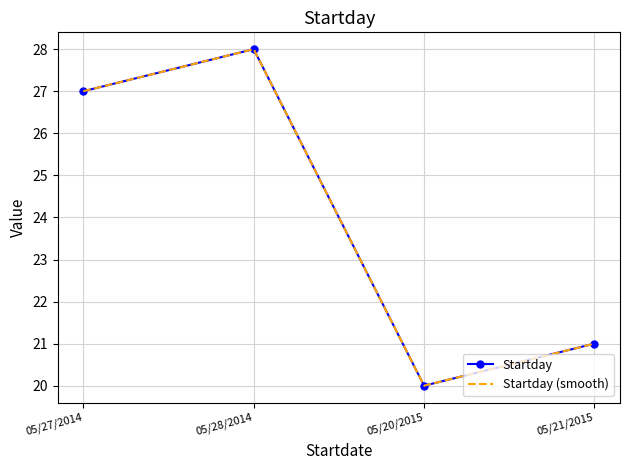

What is the difference between the second highest and second lowest values in the Startday (smooth) series?

6